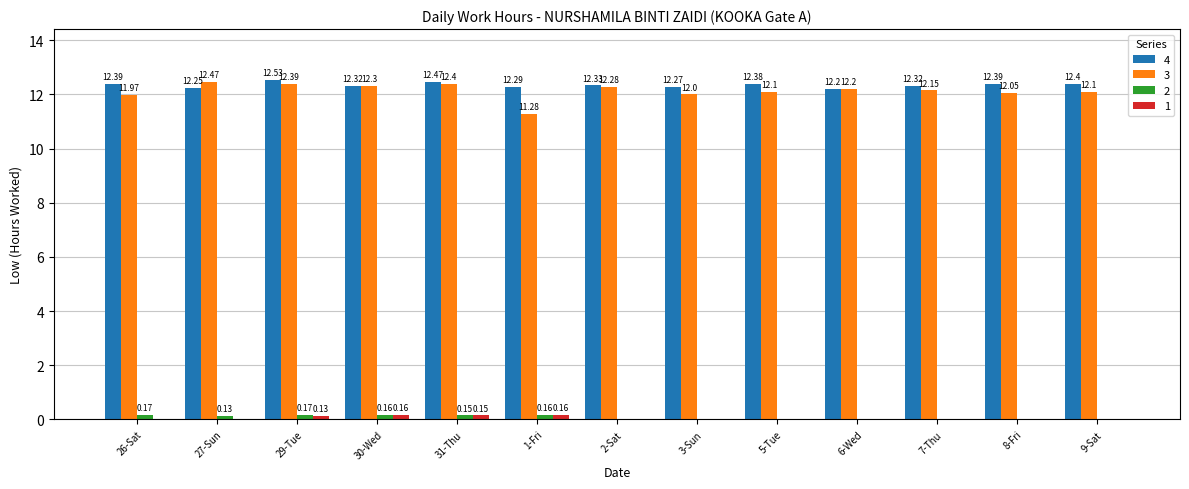

How many series are shown in this chart?

4